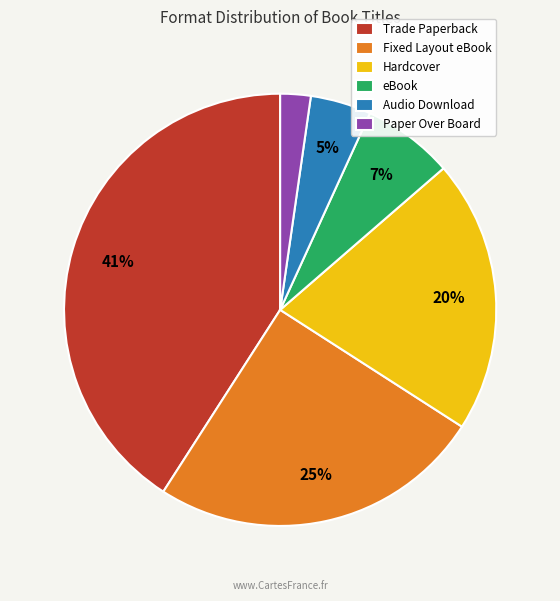

Count the number of slices in the pie.

6